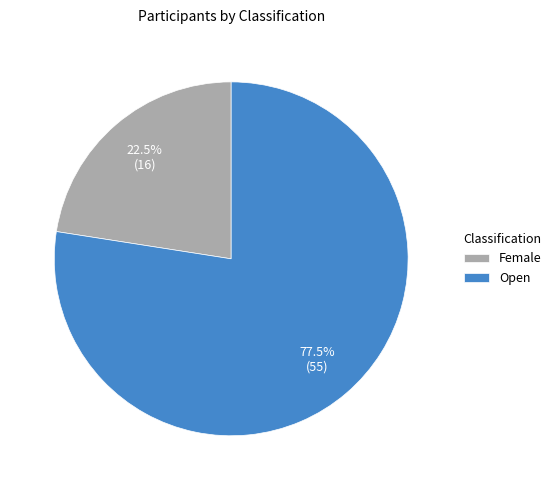

To the nearest percent, what is the difference between the Open and Female slice percentages?

55%